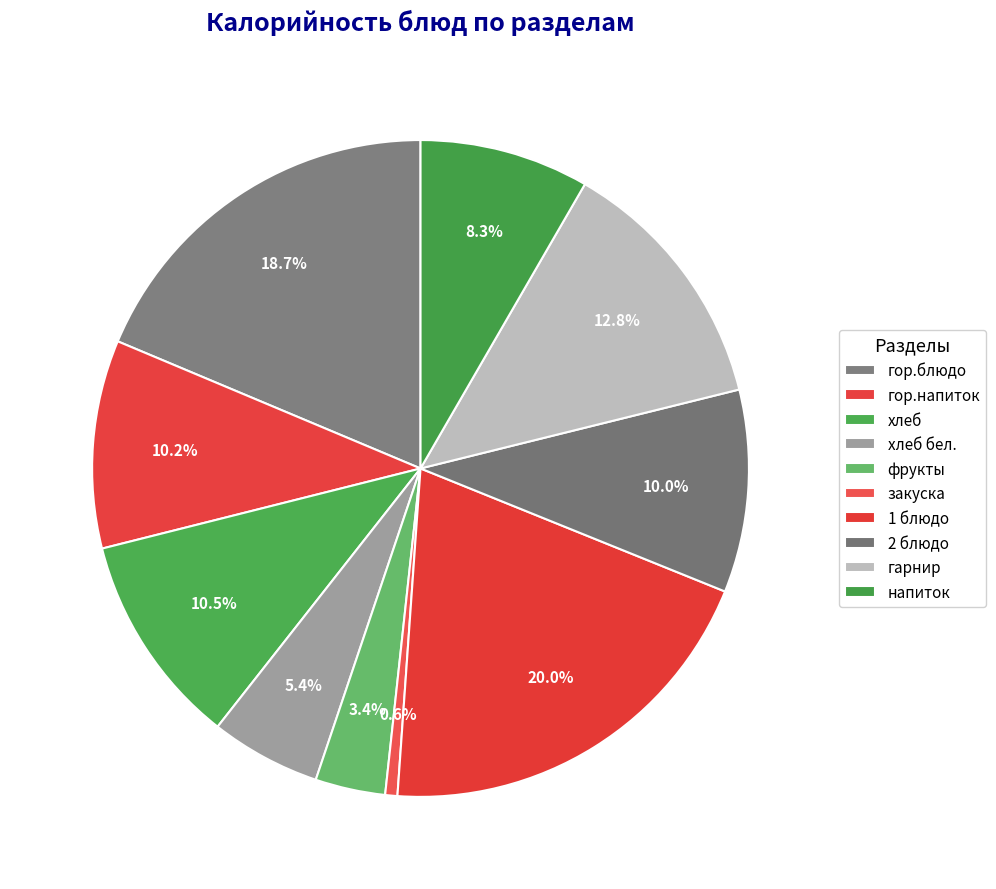

Approximately how many times larger is the value at 2 блюдо compared to 1 блюдо?

0.5